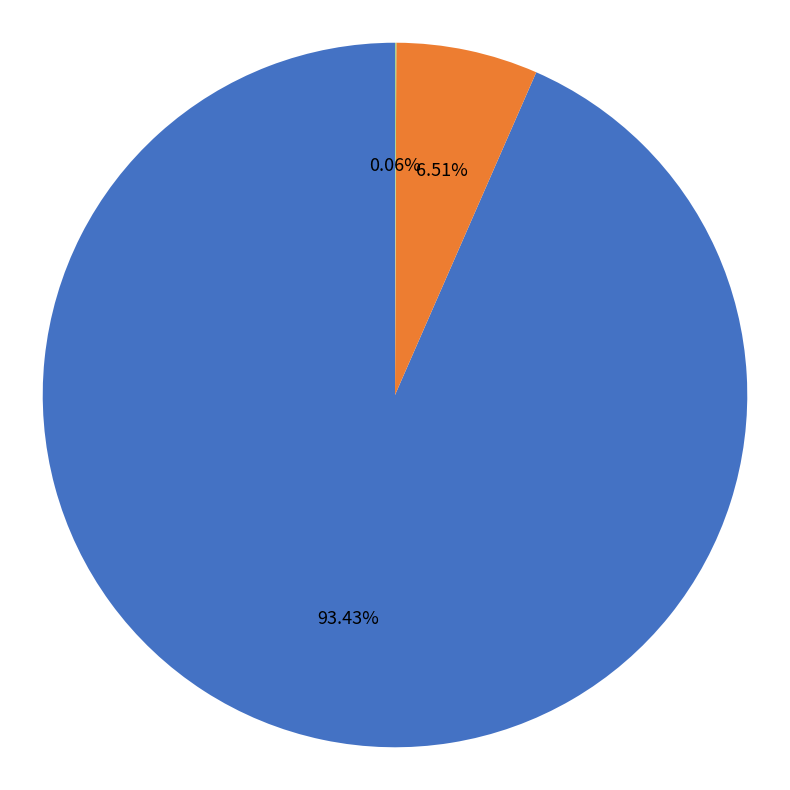

Is there a majority slice in this chart?

Yes